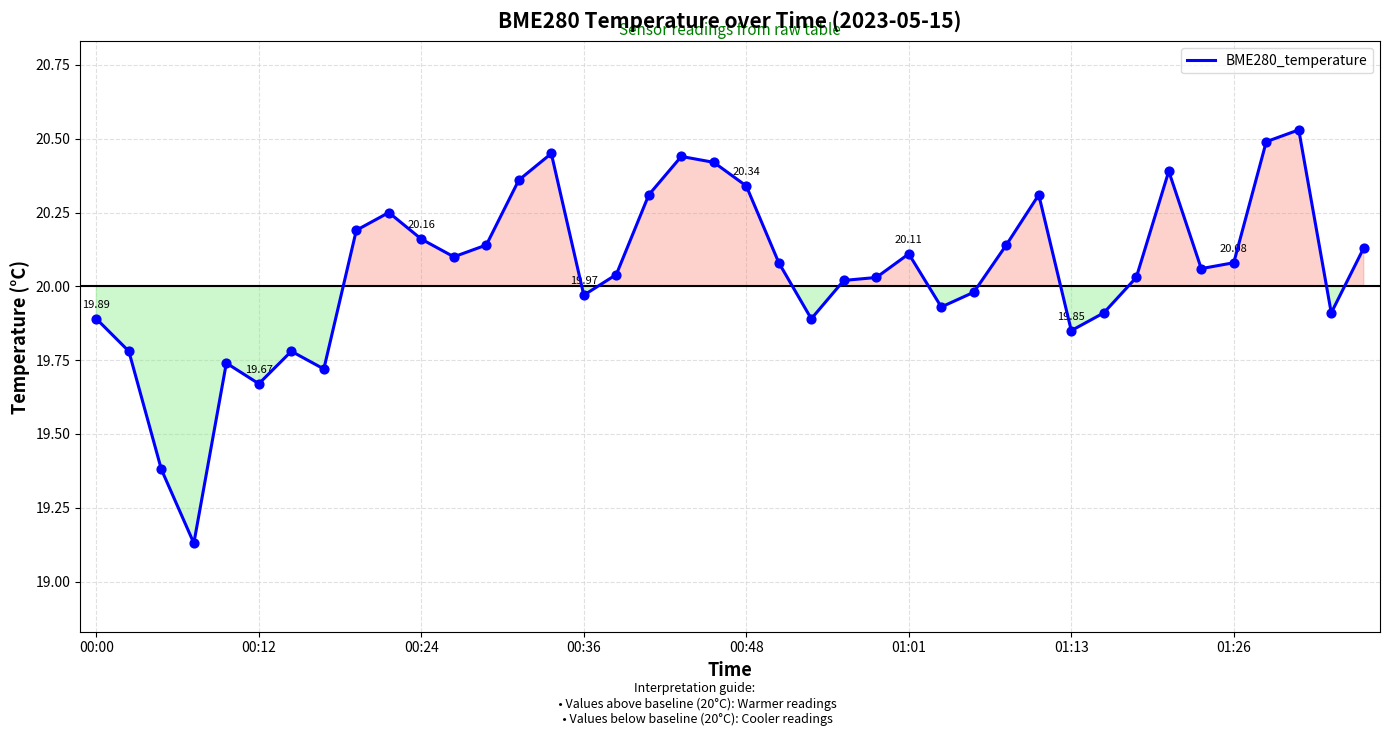

What is the difference between the maximum and minimum values?

1.4